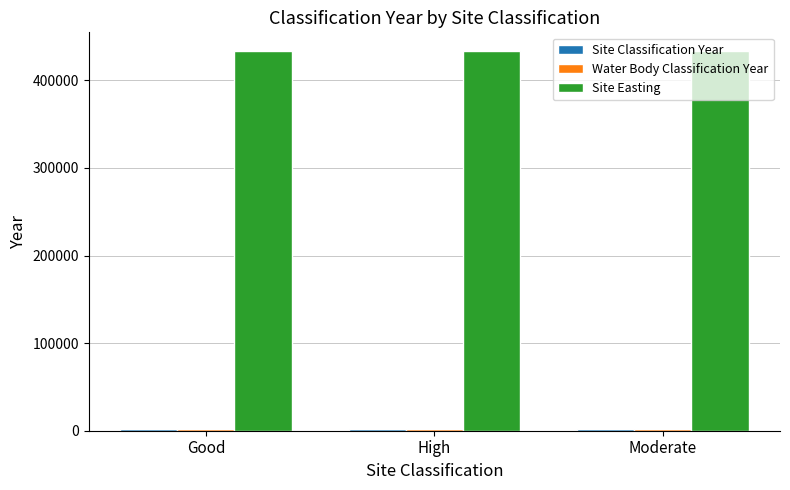

What is the maximum value shown in the chart?

433118